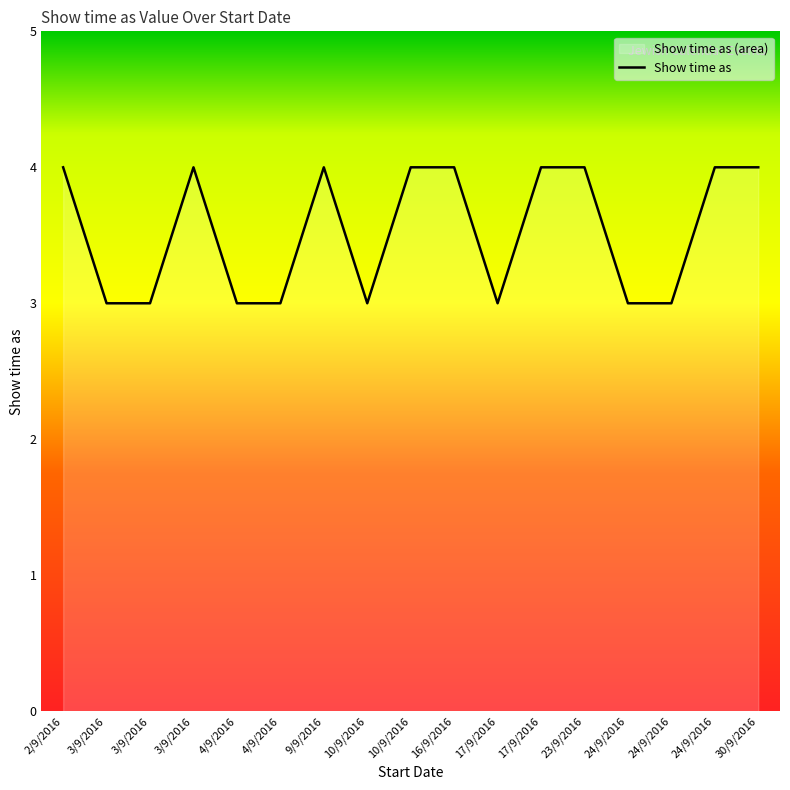

What is the smallest value displayed?

3